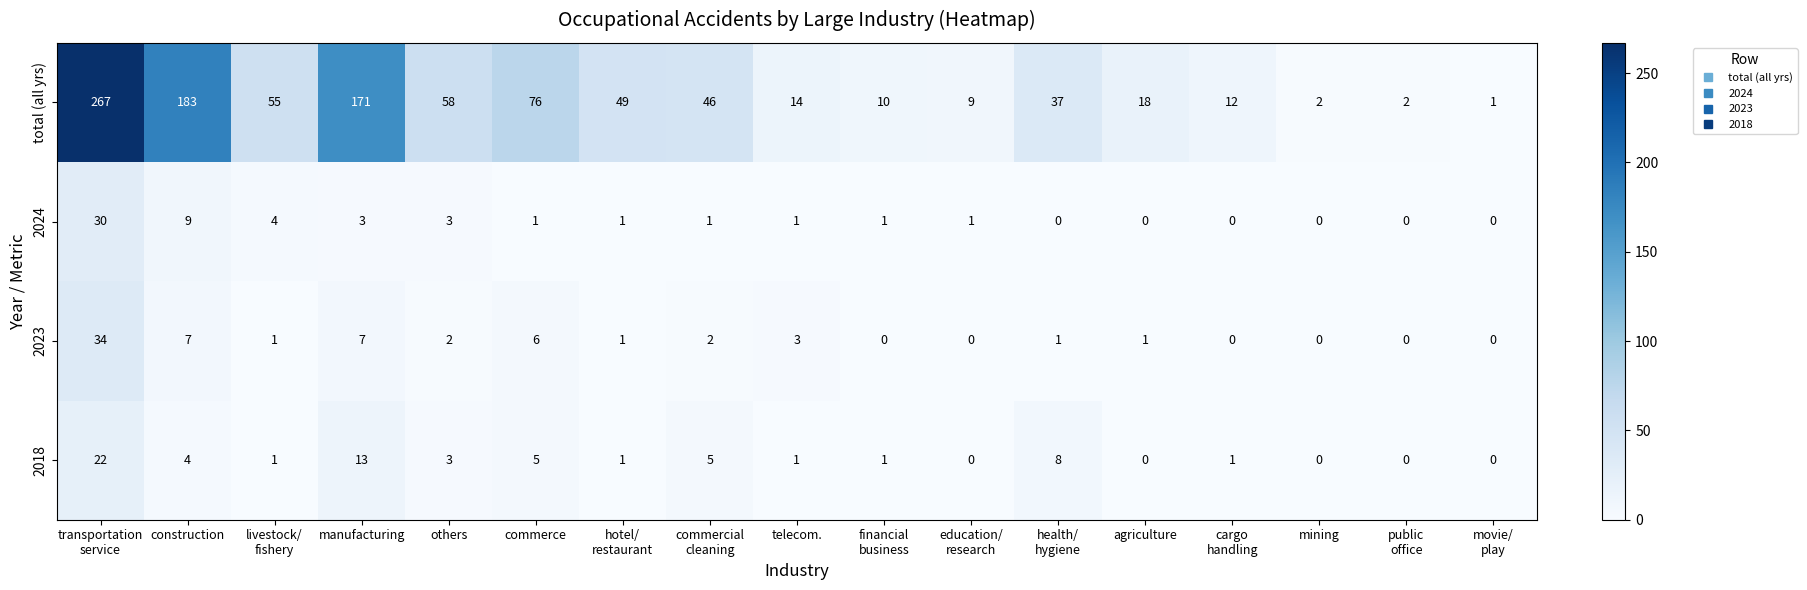

What is the difference between the maximum and second lowest values in the 2018 series?

22